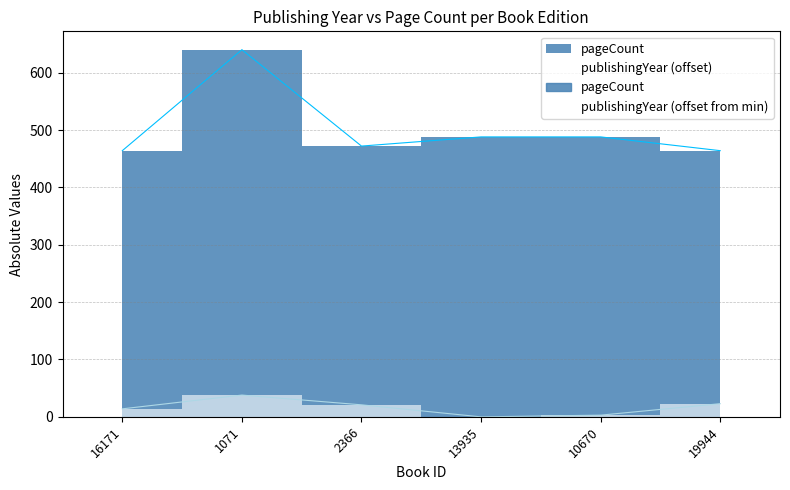

How many lines are shown in the chart?

2